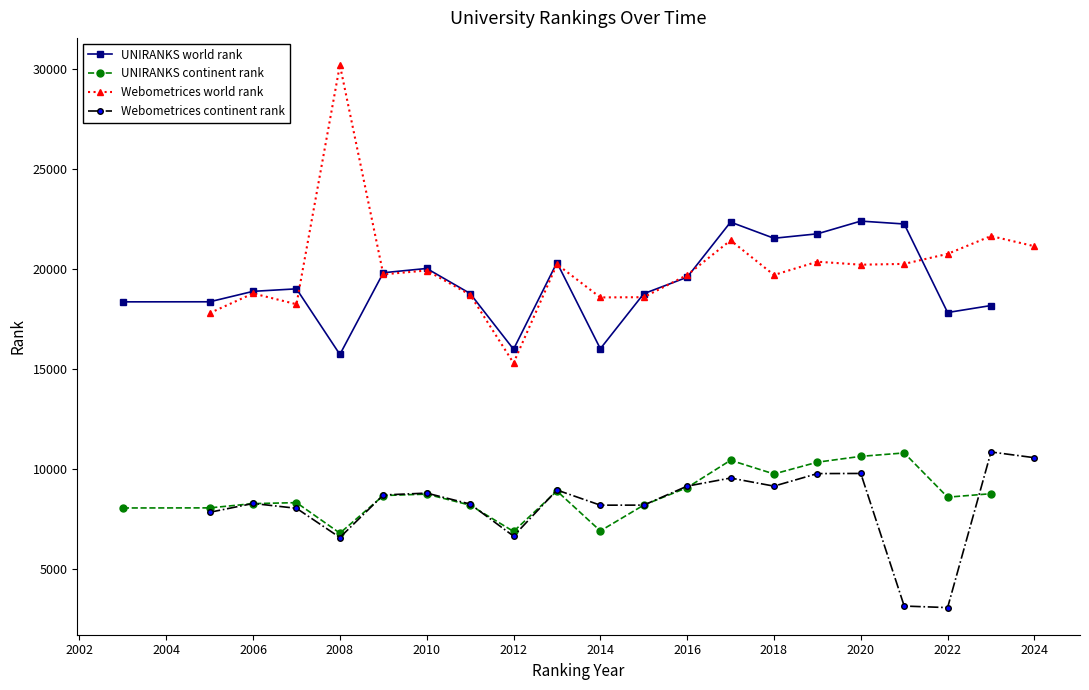

Is this an area chart (filled region under the line)?

No